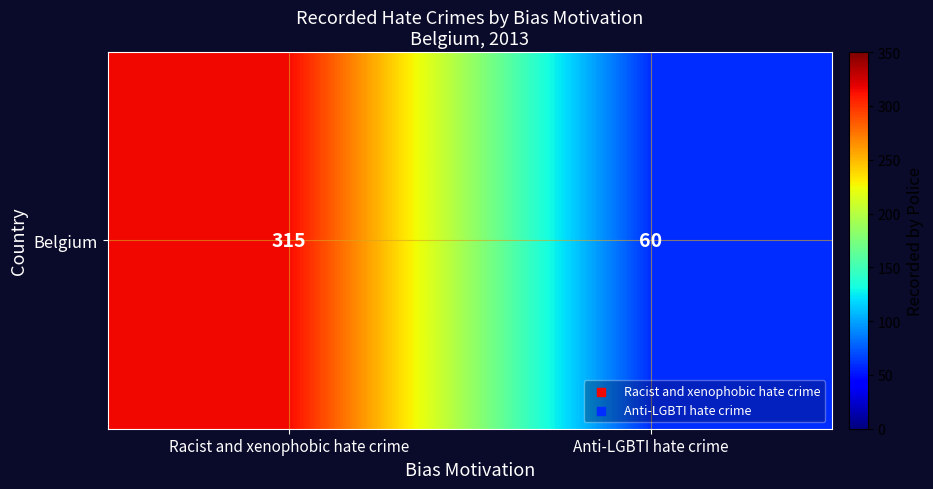

Reading left to right, extract all data points from this chart.

Racist and xenophobic hate crime=315	Anti-LGBTI hate crime=60